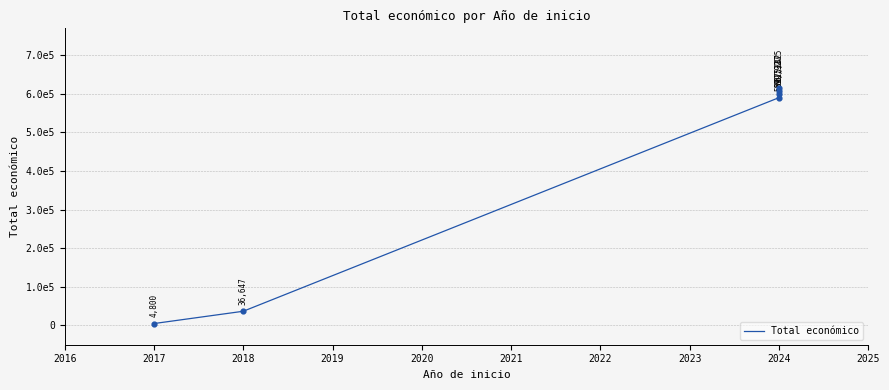

Between 2024 and 2017, which is larger?

2024